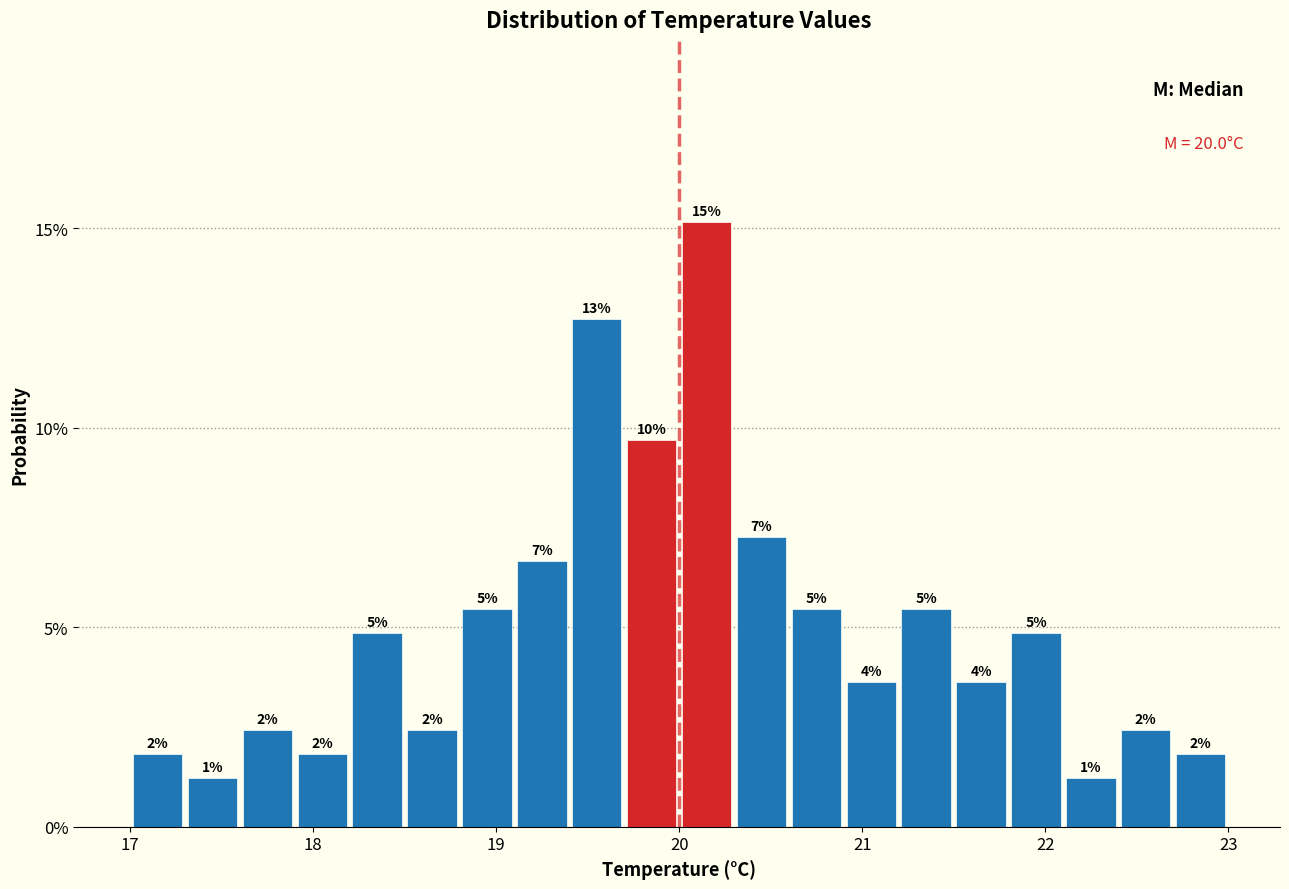

Read against the x-axis, roughly where is the centre of the tallest bar?

20.2